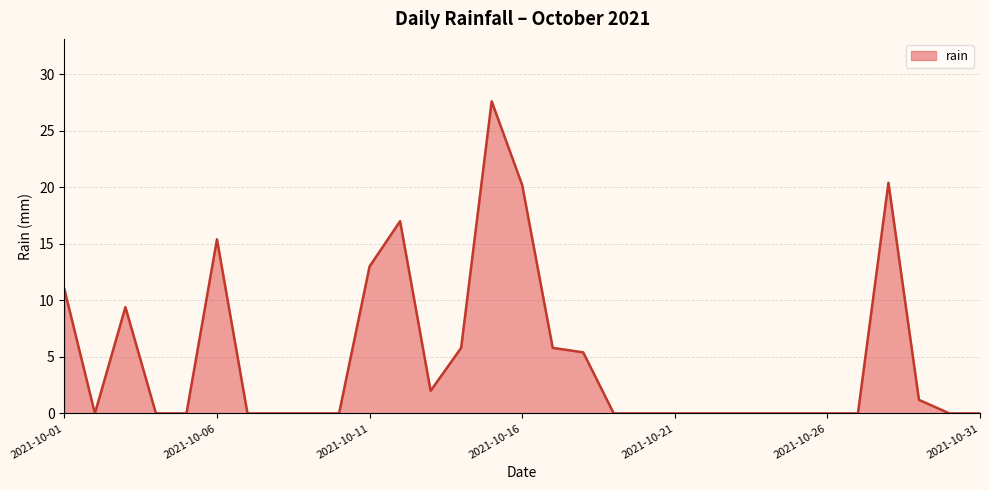

What is the sum of all values?

154.2